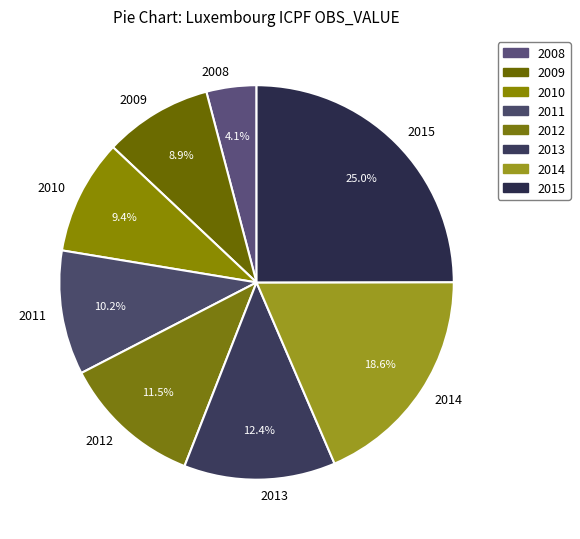

How many segments does this pie chart have?

8